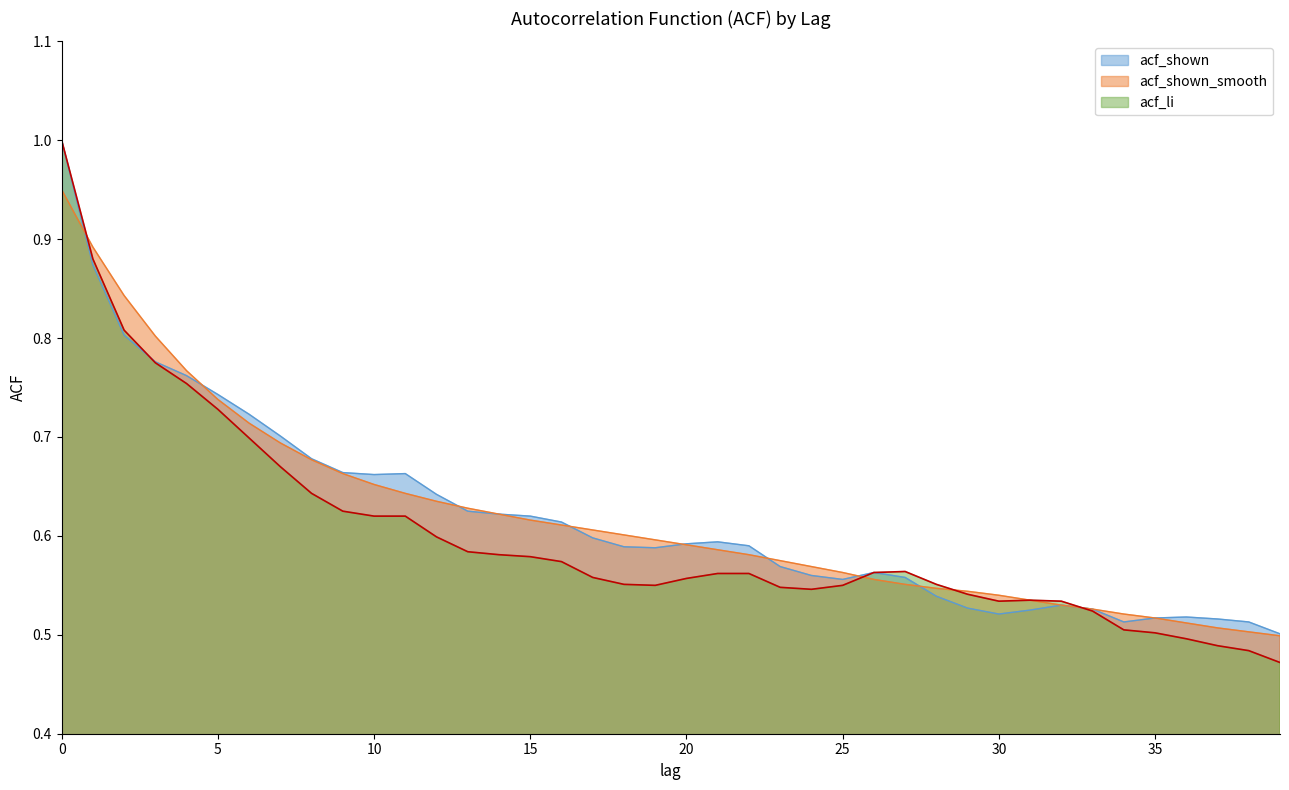

List the labels in order of acf_shown value, smallest first.

39, 34, 38, 37, 35, 36, 30, 31, 33, 29, 32, 28, 25, 27, 24, 26, 23, 19, 18, 22, 20, 21, 17, 16, 15, 14, 13, 12, 10, 11, 9, 8, 7, 6, 5, 4, 3, 2, 1, 0